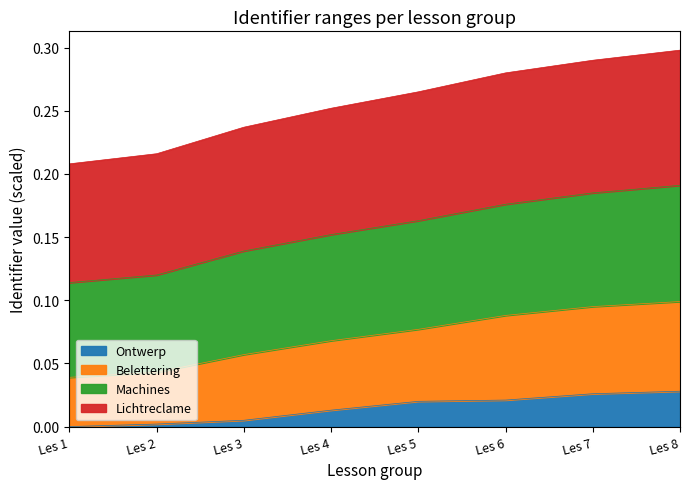

Does the chart display data point markers on the line(s)?

No